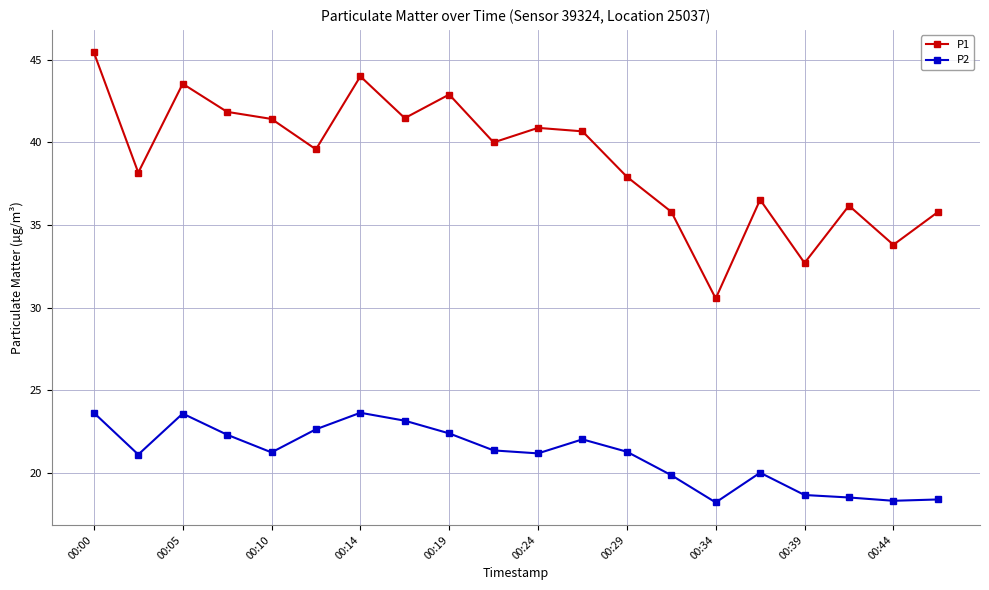

Which series has the largest range (max minus min)?

P1